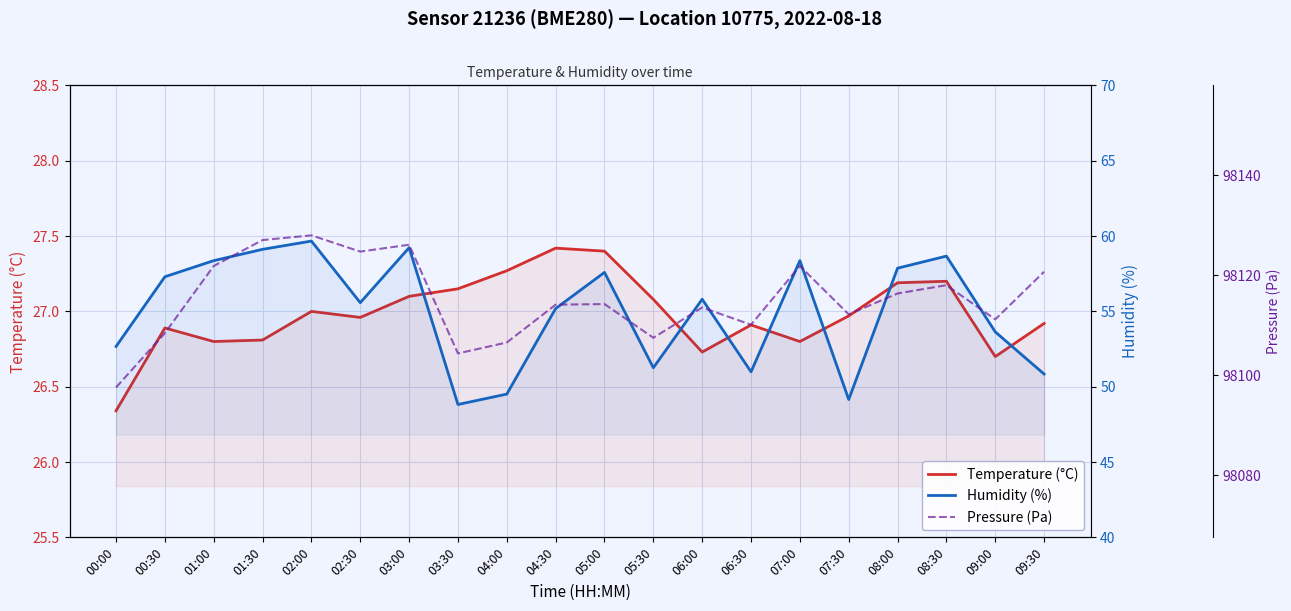

Rank the series by their maximum value, from lowest to highest.

Temperature (°C), Humidity (%), Pressure (Pa)